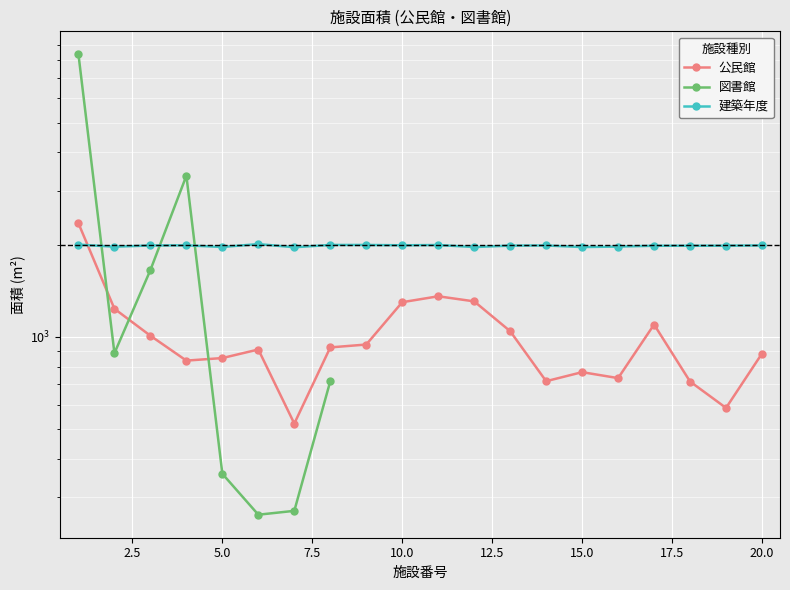

What is the value of the 公民館 point at the 13th from the left?

1043.5